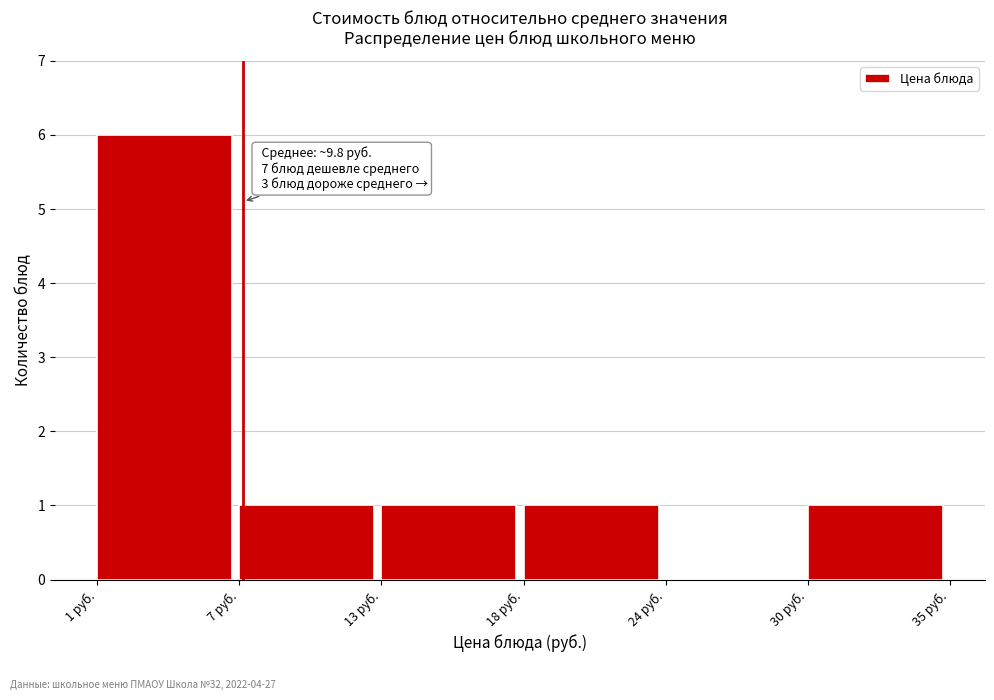

Reading left to right, list all the values displayed in this chart.

1 руб.=6	7 руб.=1	13 руб.=1	18 руб.=1	24 руб.=0	30 руб.=1